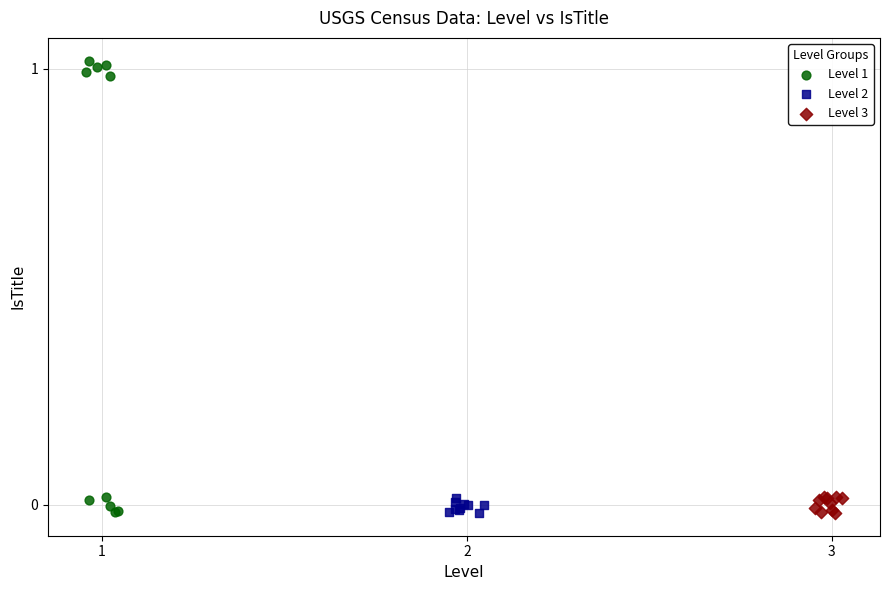

Which series has the largest Y range (max minus min)?

Level 1